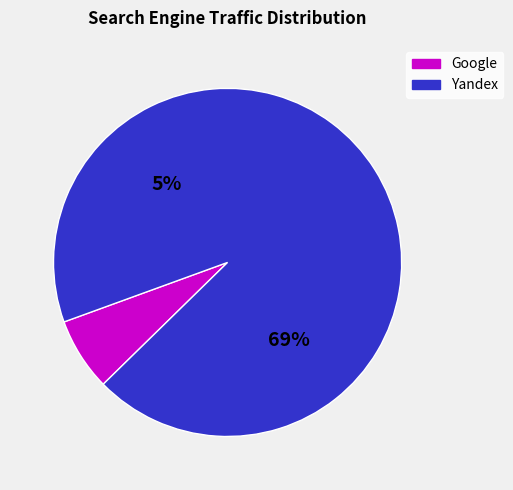

Is it true that MSN is 1% of the pie?

False